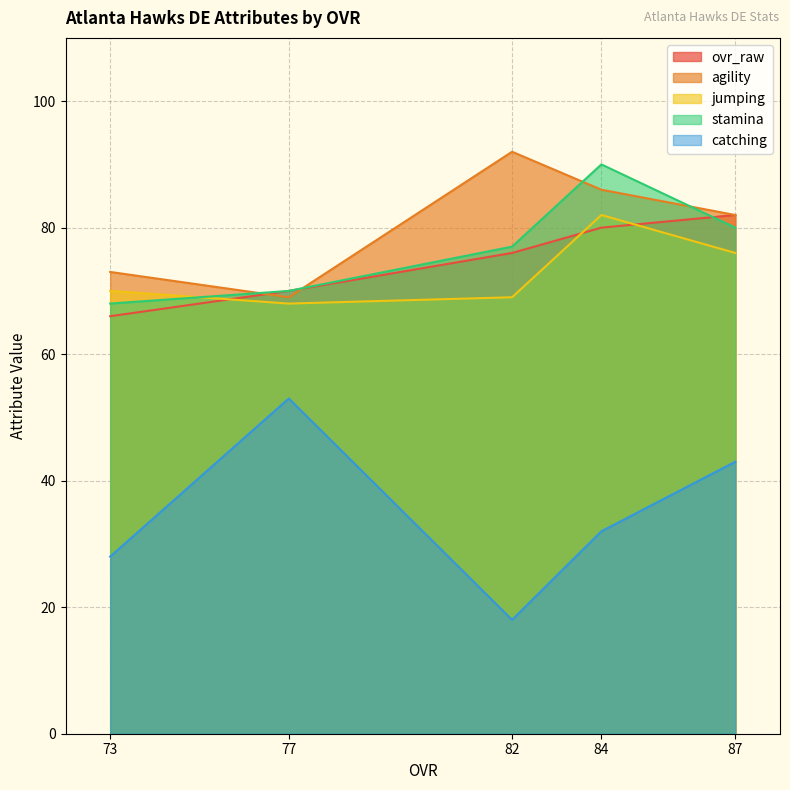

True or false: ovr_raw and agility cross at least once.

True